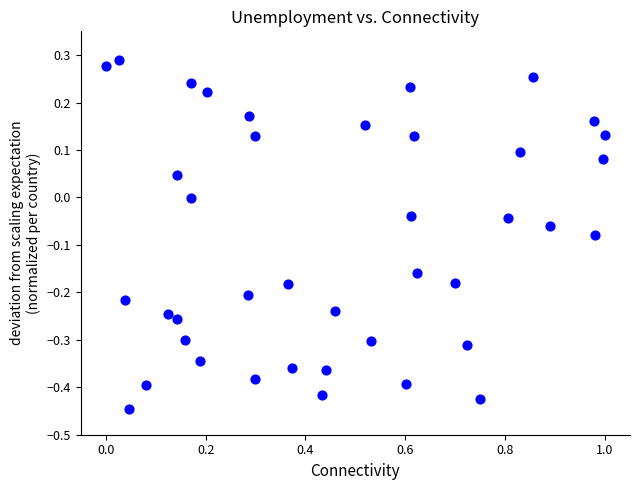

What is the range of Y values (max minus min)?

0.7